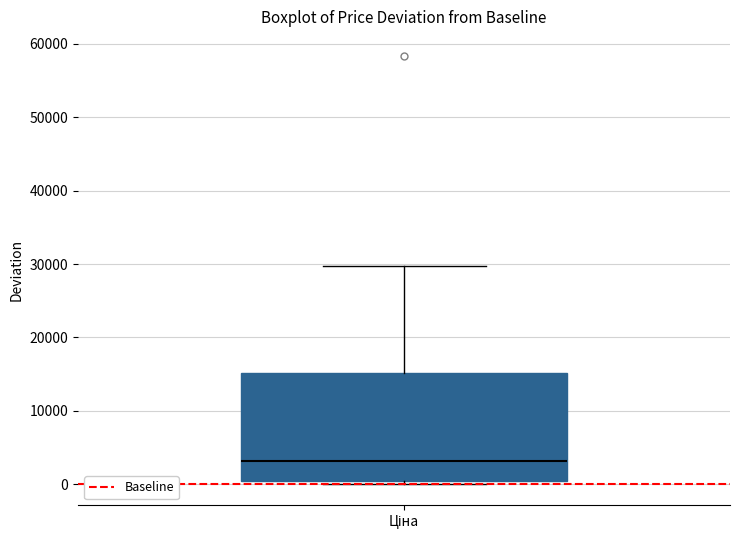

Read this box plot against the y-axis: the position of the median line, the range covered by the box, and the ends of both whiskers. The values are not printed on the chart, so give them approximately, as read against the axis.

median 3000, box 0 to 15000, whiskers 0 (just below the box's lower edge) to 30000